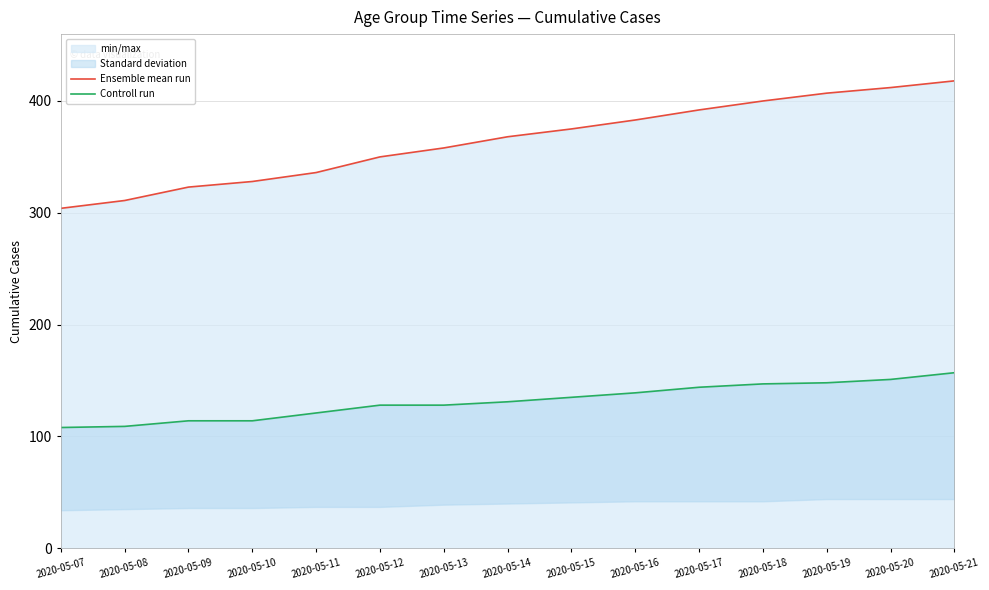

Which series has the largest range (max minus min)?

Ensemble mean run